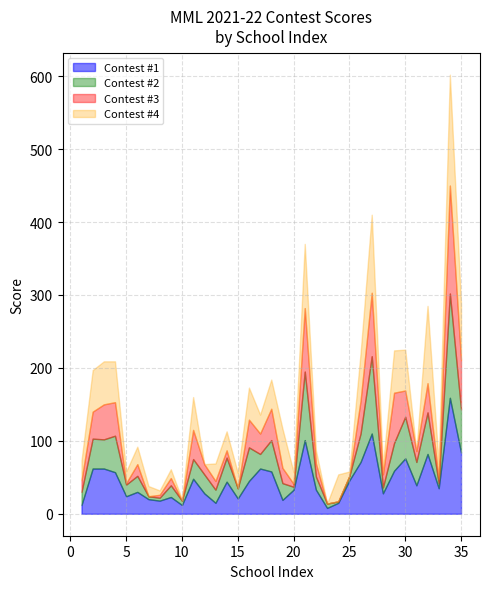

At 14, list the series in order from smallest to largest.

Contest #3, Contest #4, Contest #2, Contest #1